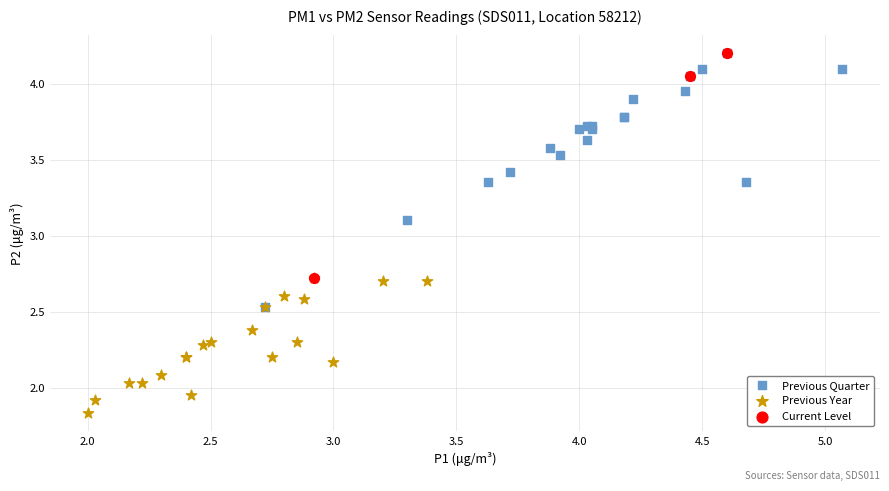

Which series contains the lowest Y value?

Previous Year